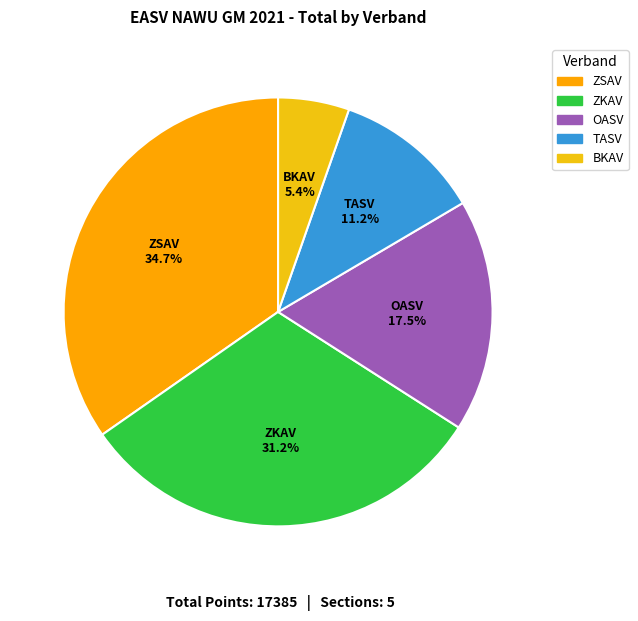

Does TASV represent more than half of the total?

No